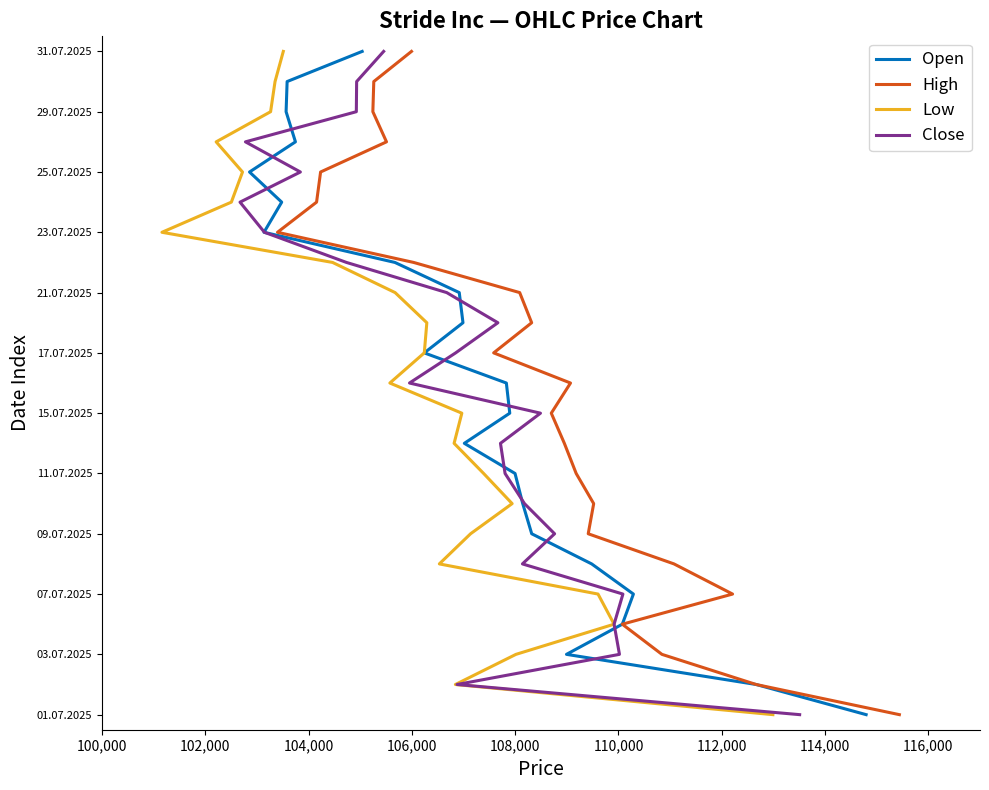

What are all the series names shown in the legend?

Open, High, Low, Close